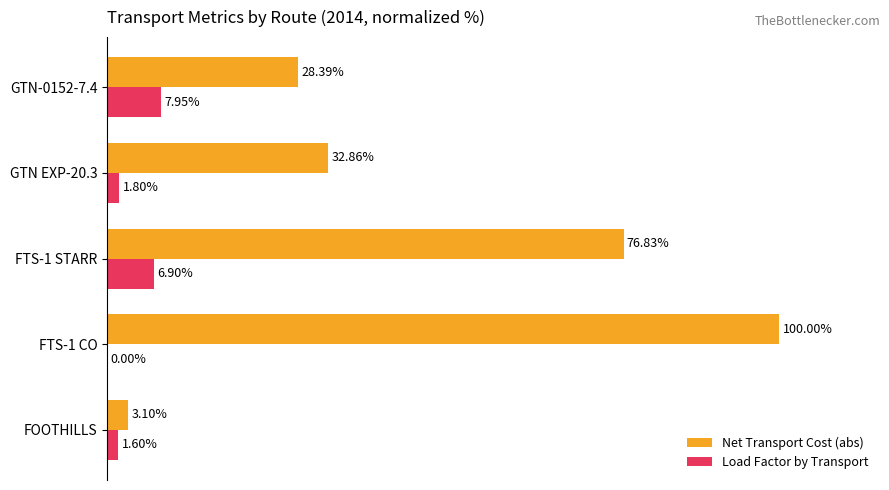

Which series has the largest total across all categories?

Net Transport Cost (abs)